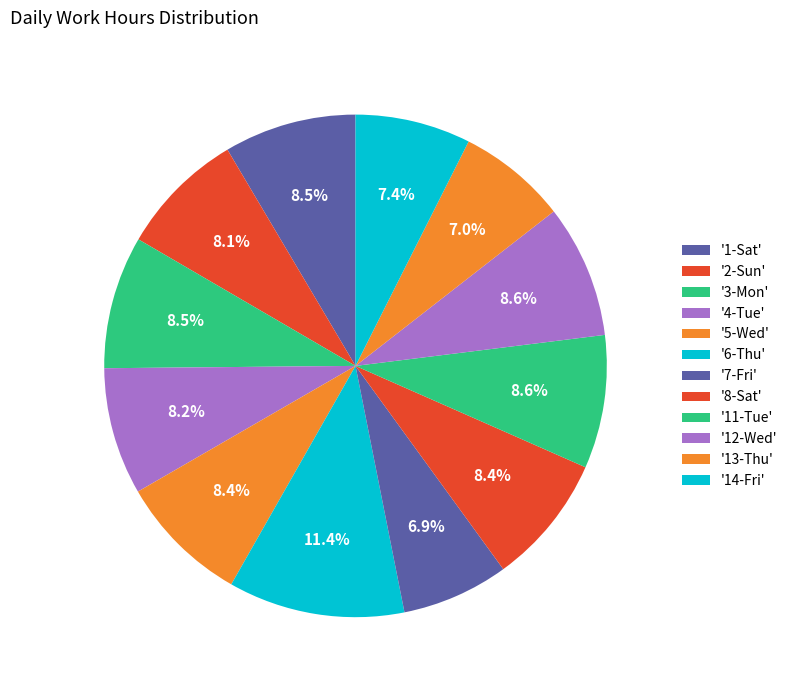

How many slices are in this pie chart?

12